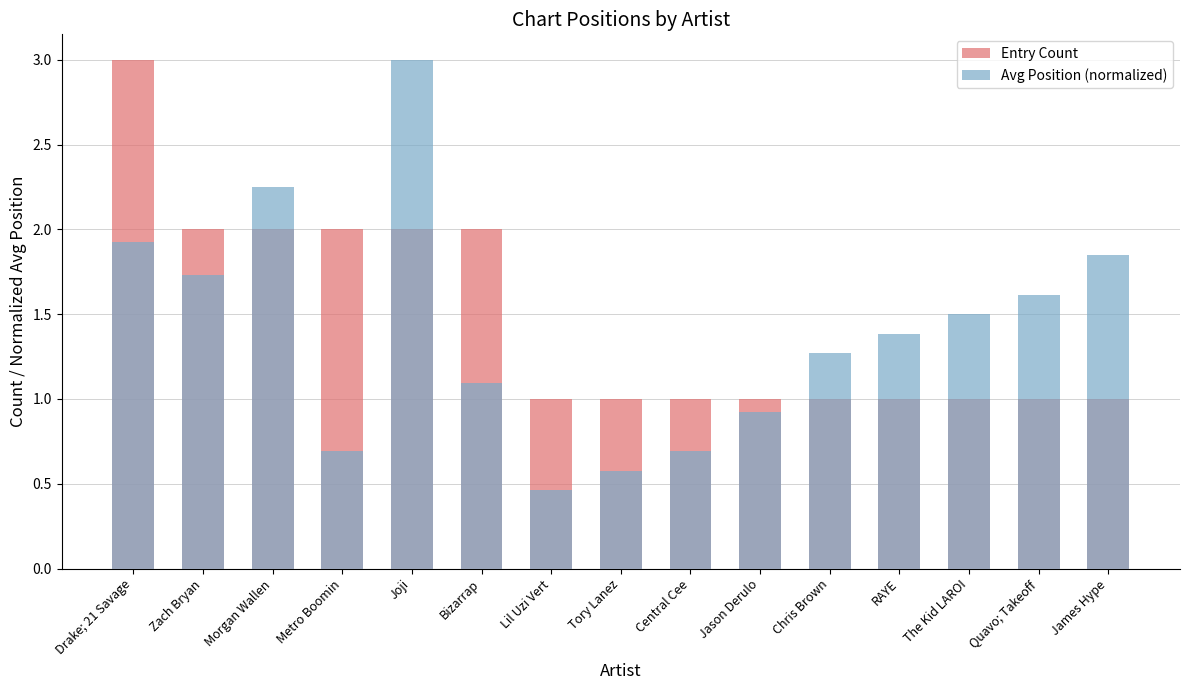

What is the average value of the Entry Count series?

1.5